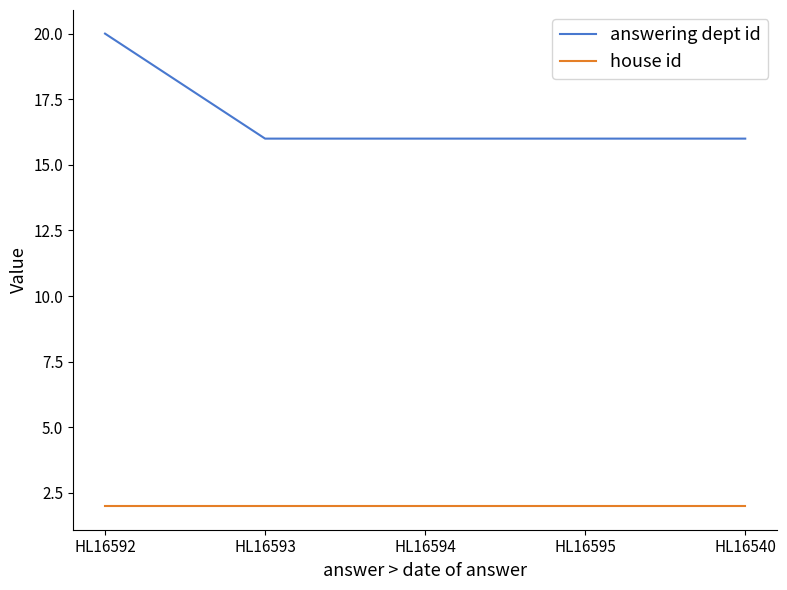

What is the spread (max minus min) of values at HL16594?

14